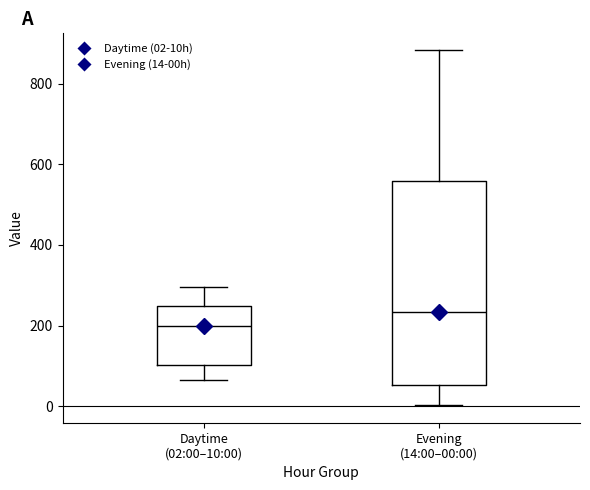

Reading left to right, read every box against the y-axis: the position of its median line, the range the box covers, and the ends of its whiskers. The values are not printed on the chart, so give them approximately, as read against the axis.

Daytime (02:00–10:00): median 200, box 100 to 240, whiskers 60 to 300
Evening (14:00–00:00): median 240, box 60 to 560, whiskers 0 to 880